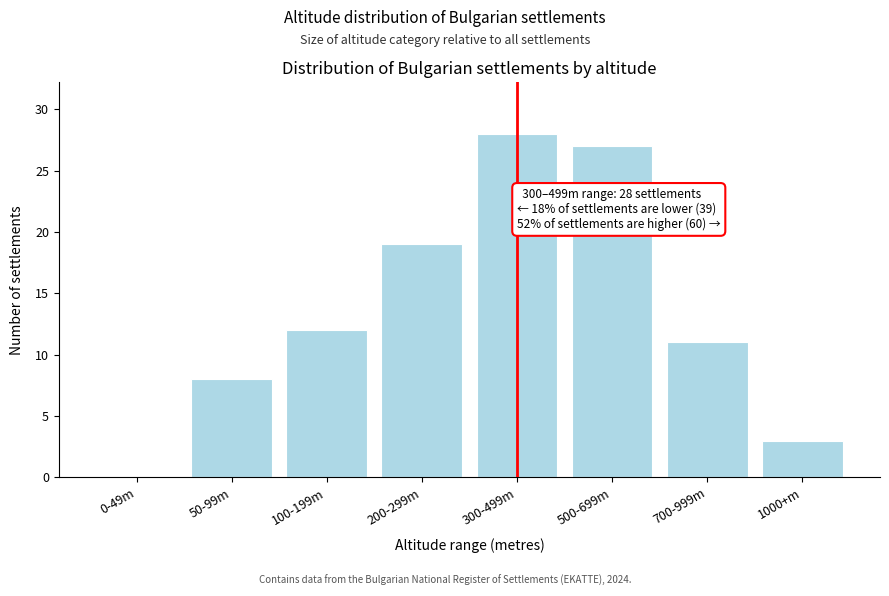

Reading left to right, extract all data points from this chart.

0-49m=0	50-99m=8	100-199m=12	200-299m=19	300-499m=28	500-699m=27	700-999m=11	1000+m=3